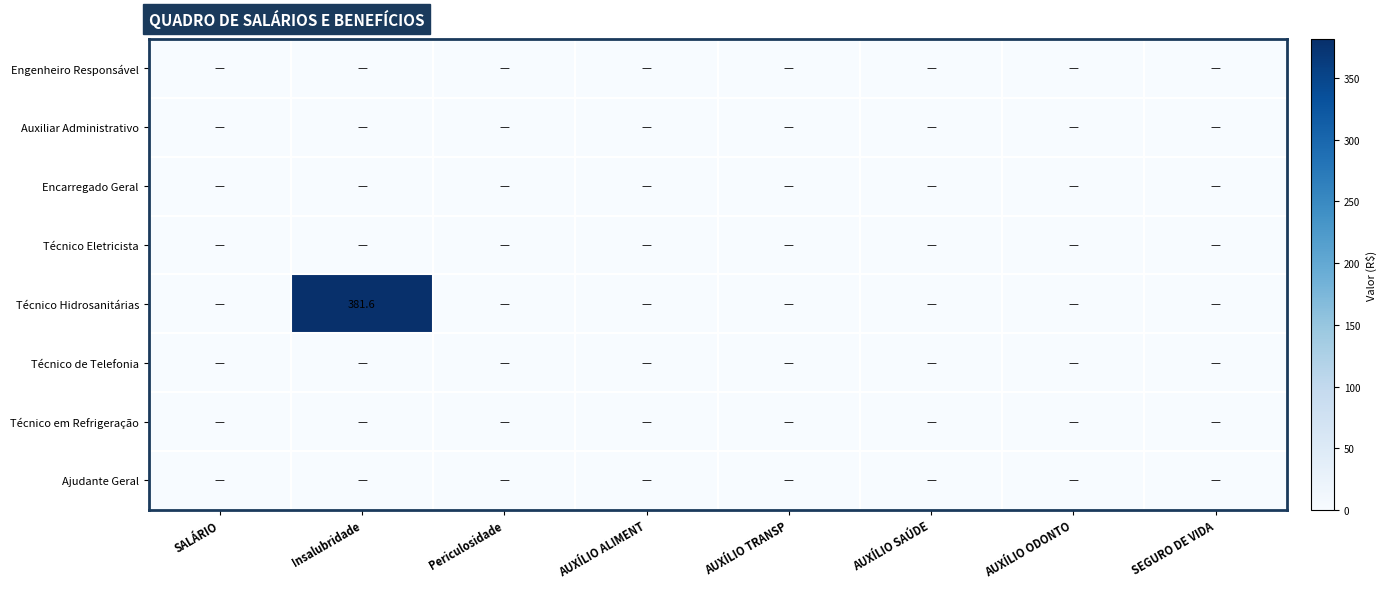

Is it true that Técnico Hidrosanitárias equals 517.1 at Insalubridade?

False